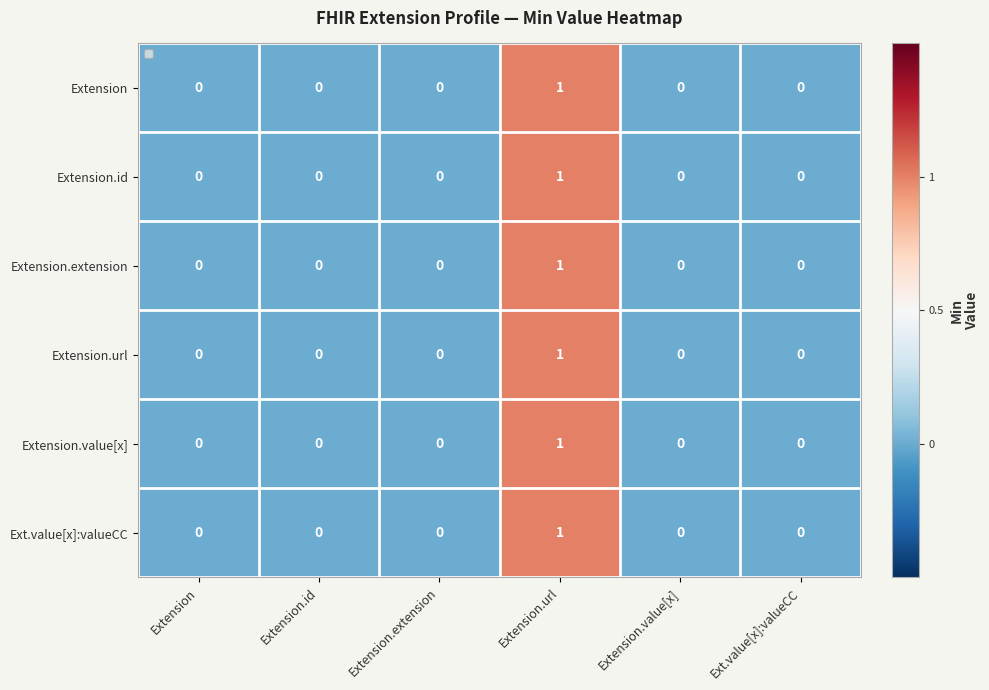

At which label does Extension.value[x] reach its peak?

Extension.url